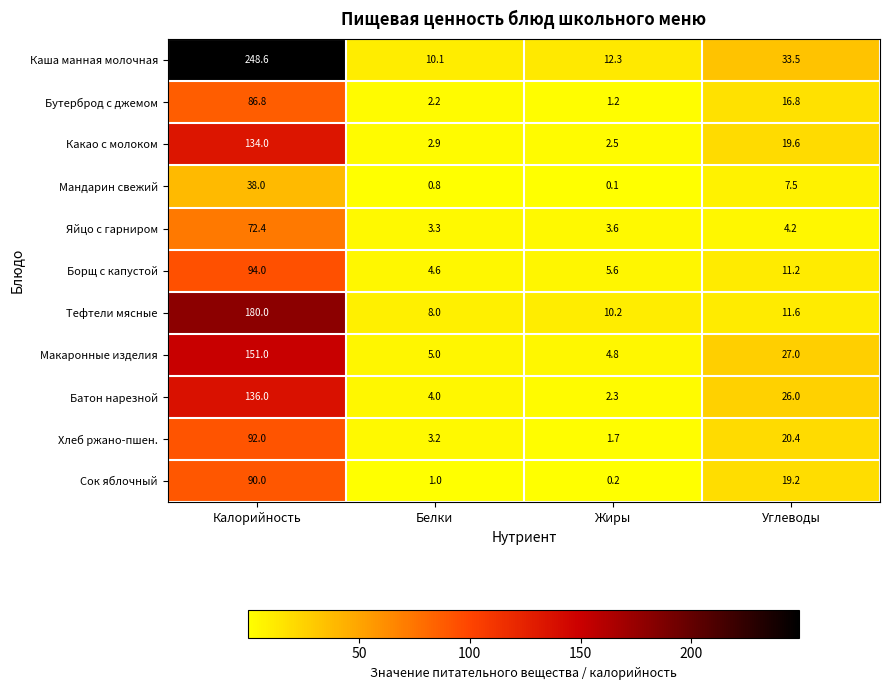

At which label does Каша манная молочная reach its minimum?

Белки